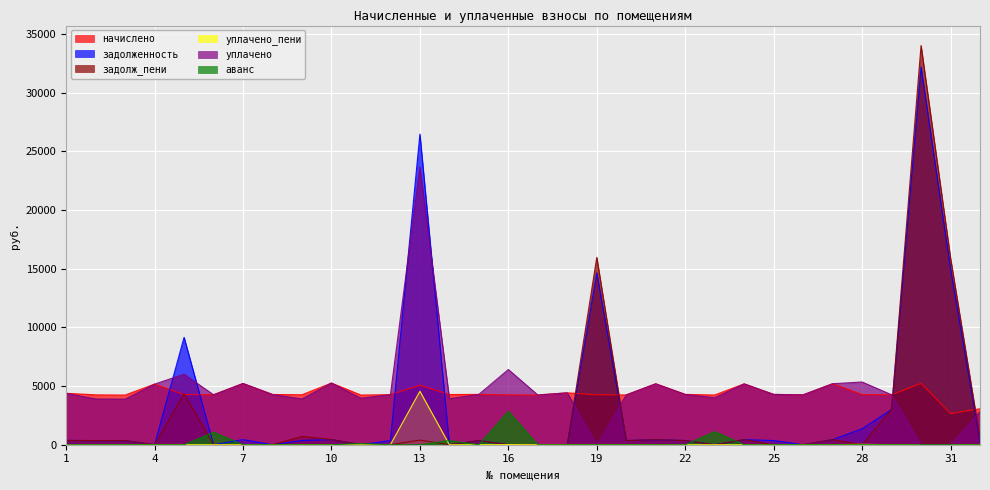

The value of задолженность at 9 is 357.2. True or false?

True